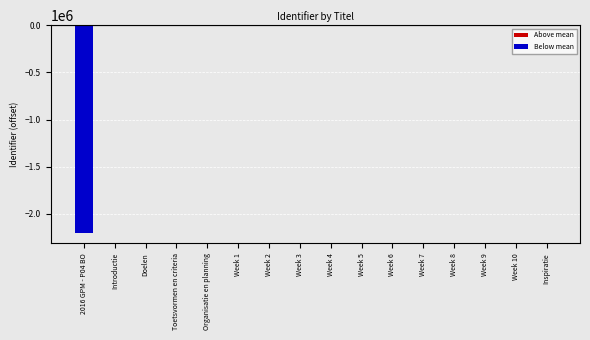

How many data points does each series have?

16